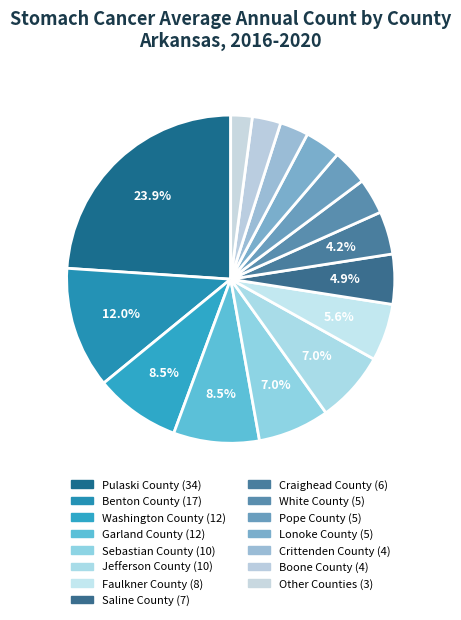

Count the number of slices in the pie.

15